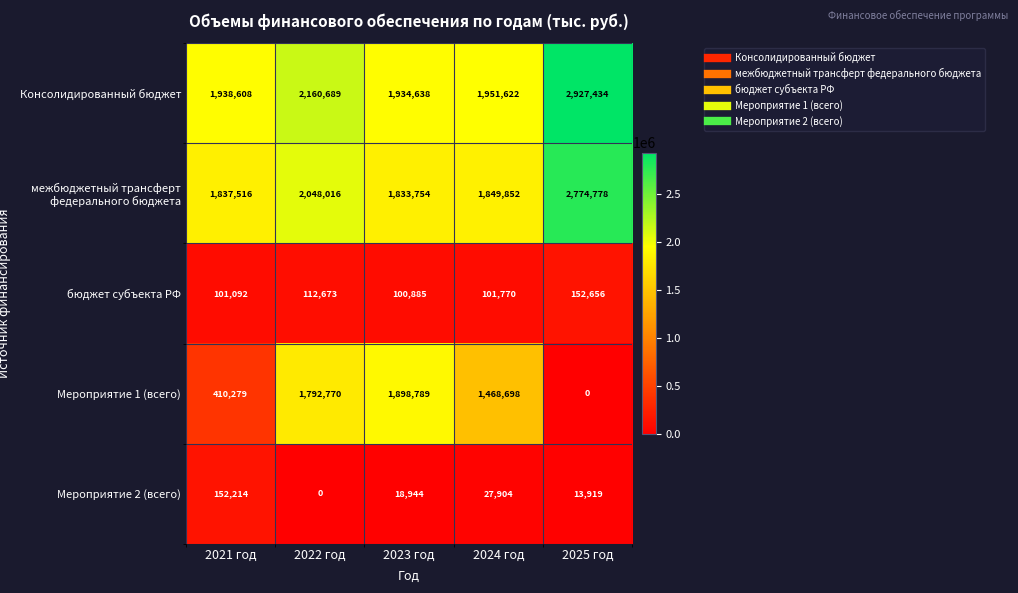

At how many categories does at least one series exceed 1145408?

5